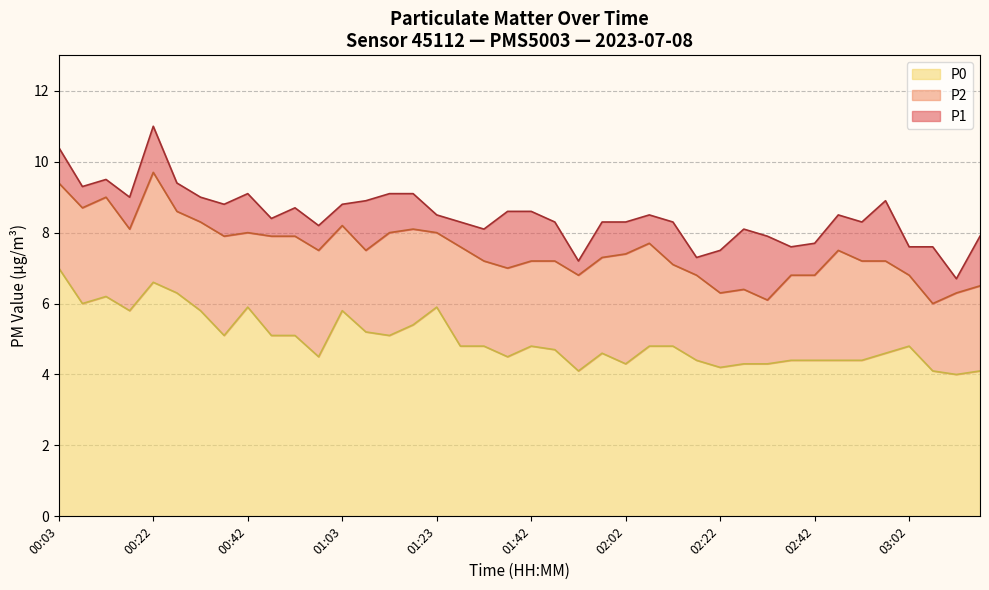

The value of P1 at 00:12 is 9.5. True or false?

True